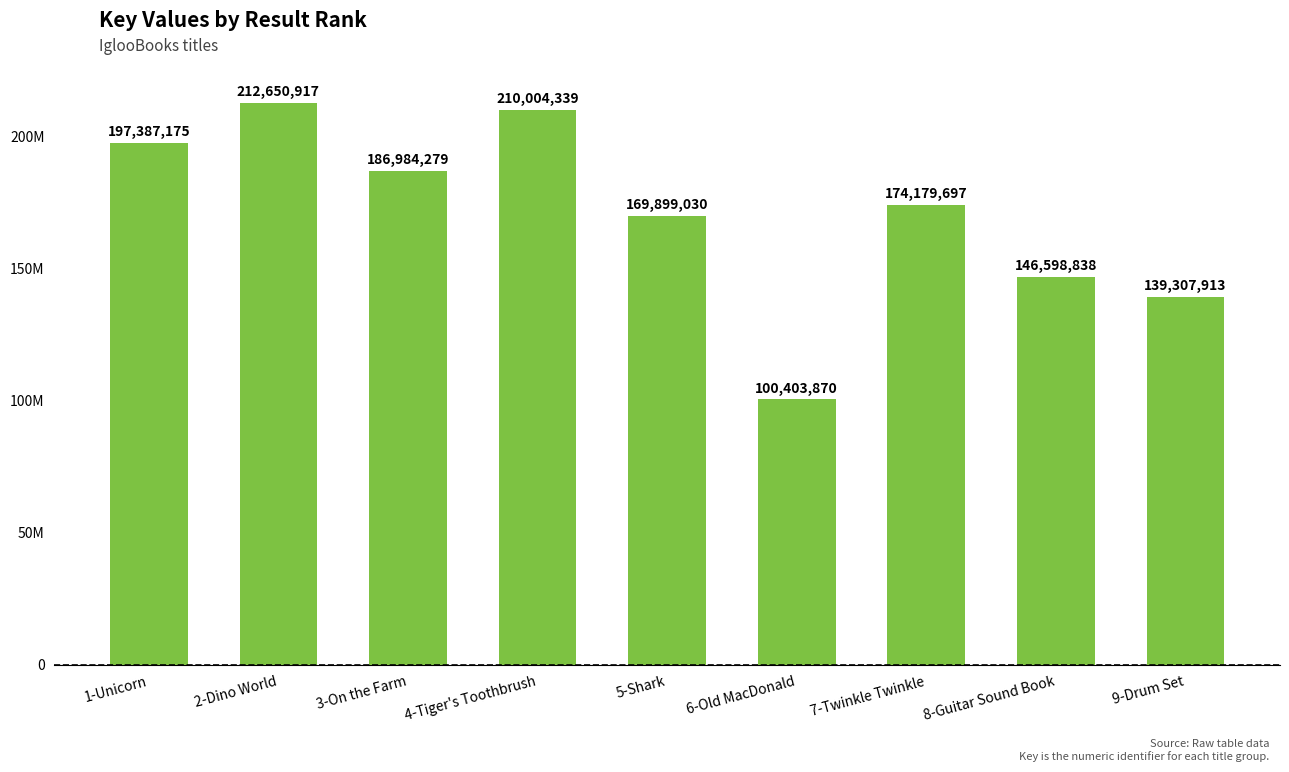

What is the change in value from 2-Dino World to 9-Drum Set?

-73343004